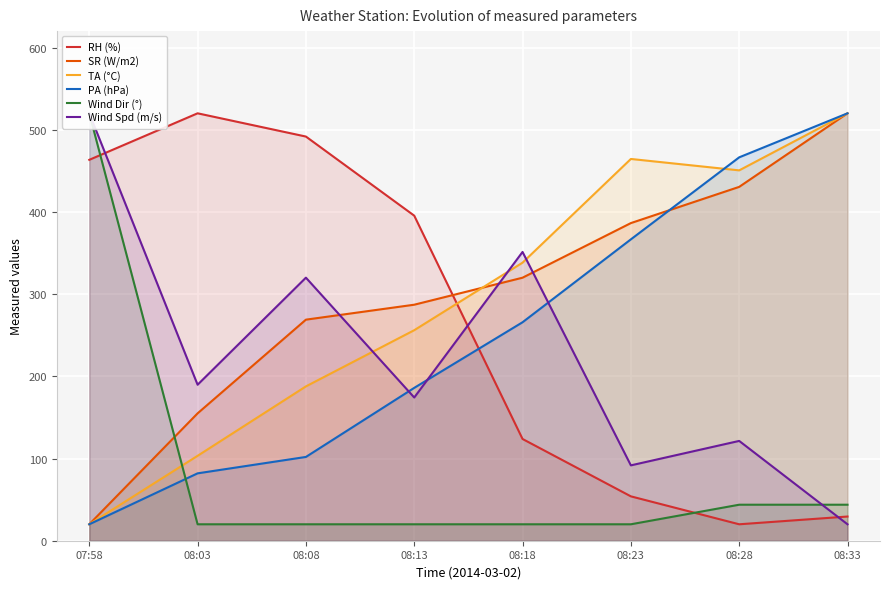

What is the sum of the PA (hPa) values at 08:33 and 08:18?

785.8